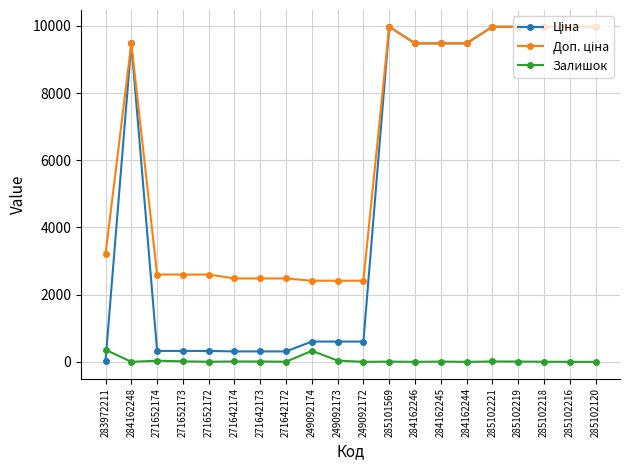

True or false: Залишок has more than 2 points higher than both neighbors.

True